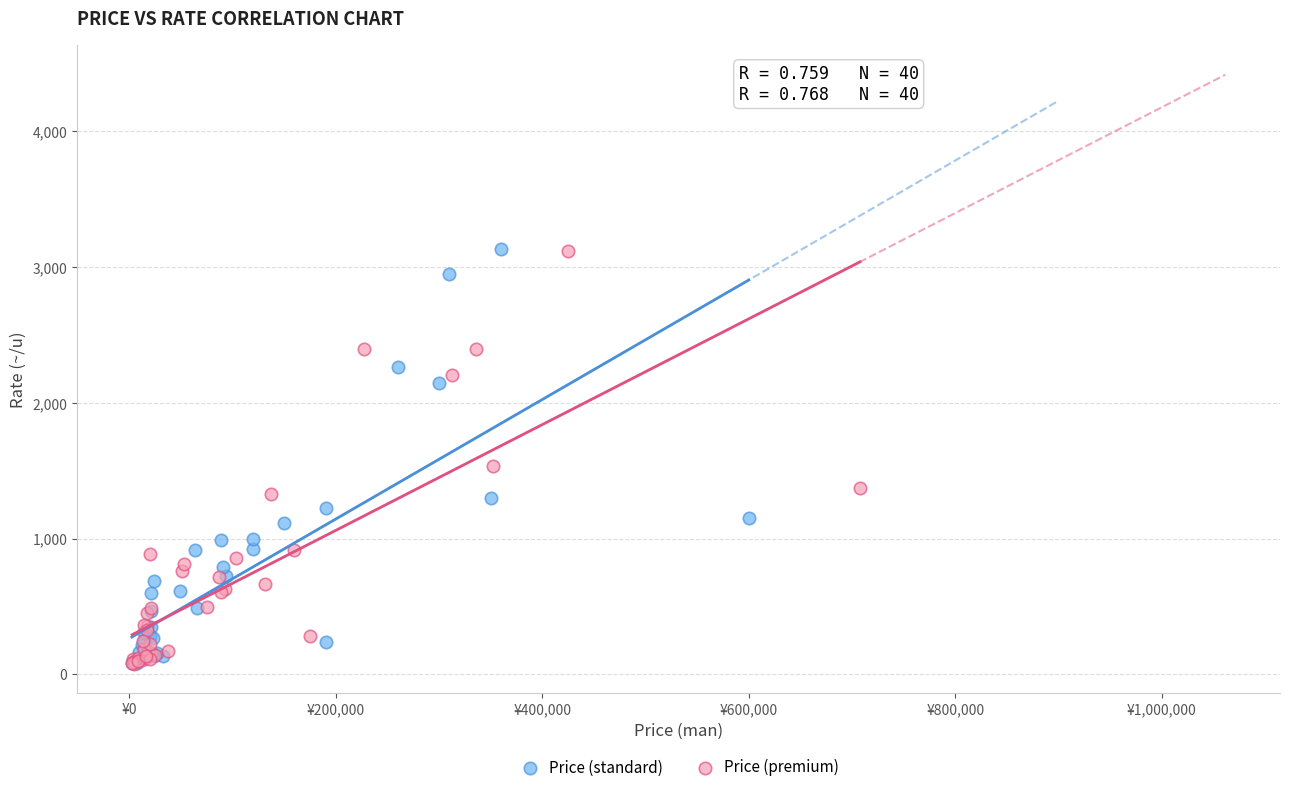

What are all the series names shown in the legend?

Price (standard), Price (premium)